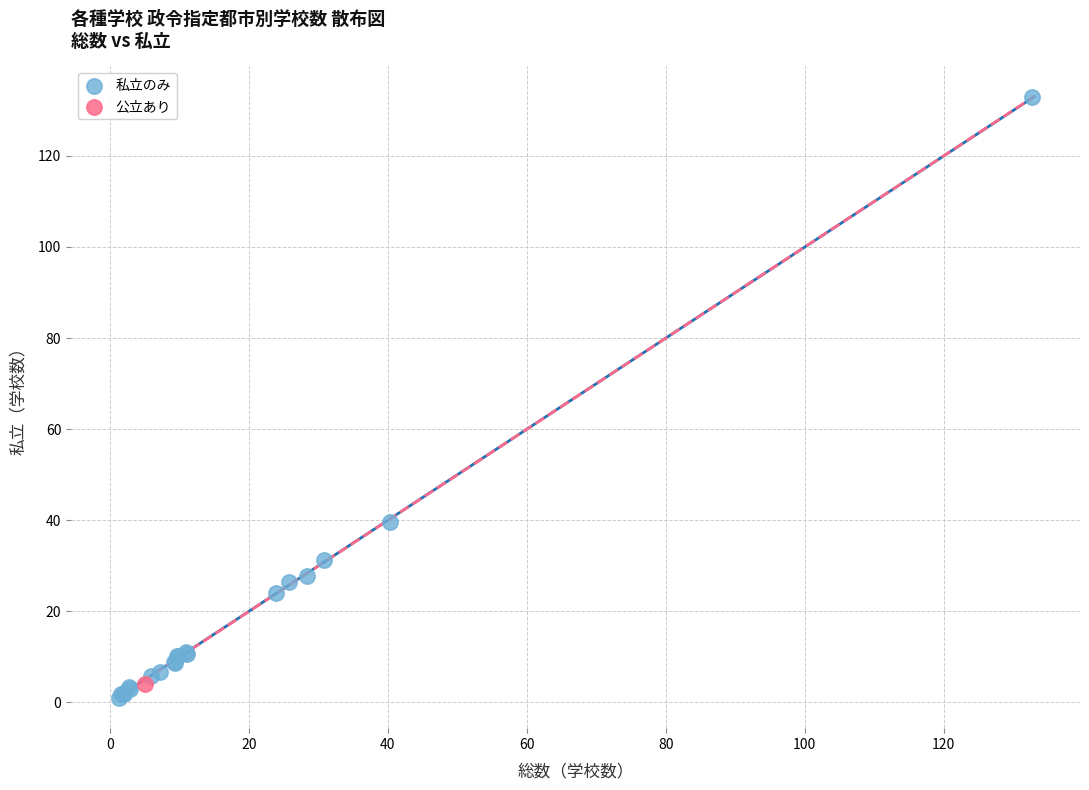

What are all the series names shown in the legend?

私立のみ, 公立あり